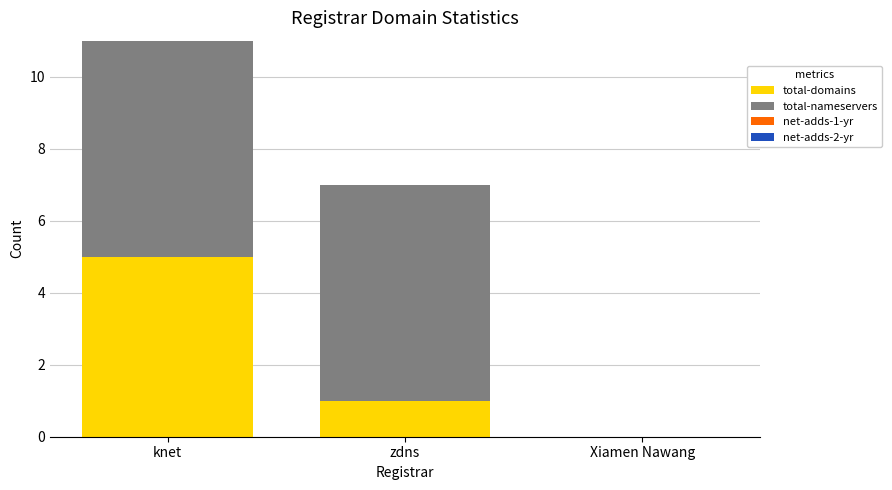

Reading right to left, list the values for the total-domains series.

Xiamen Nawang=0	zdns=1	knet=5